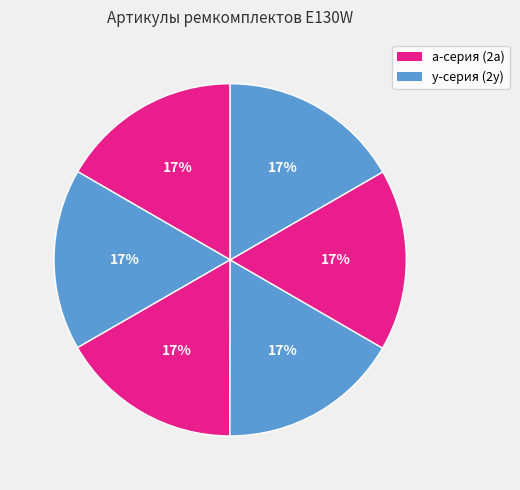

How many segments does this pie chart have?

6